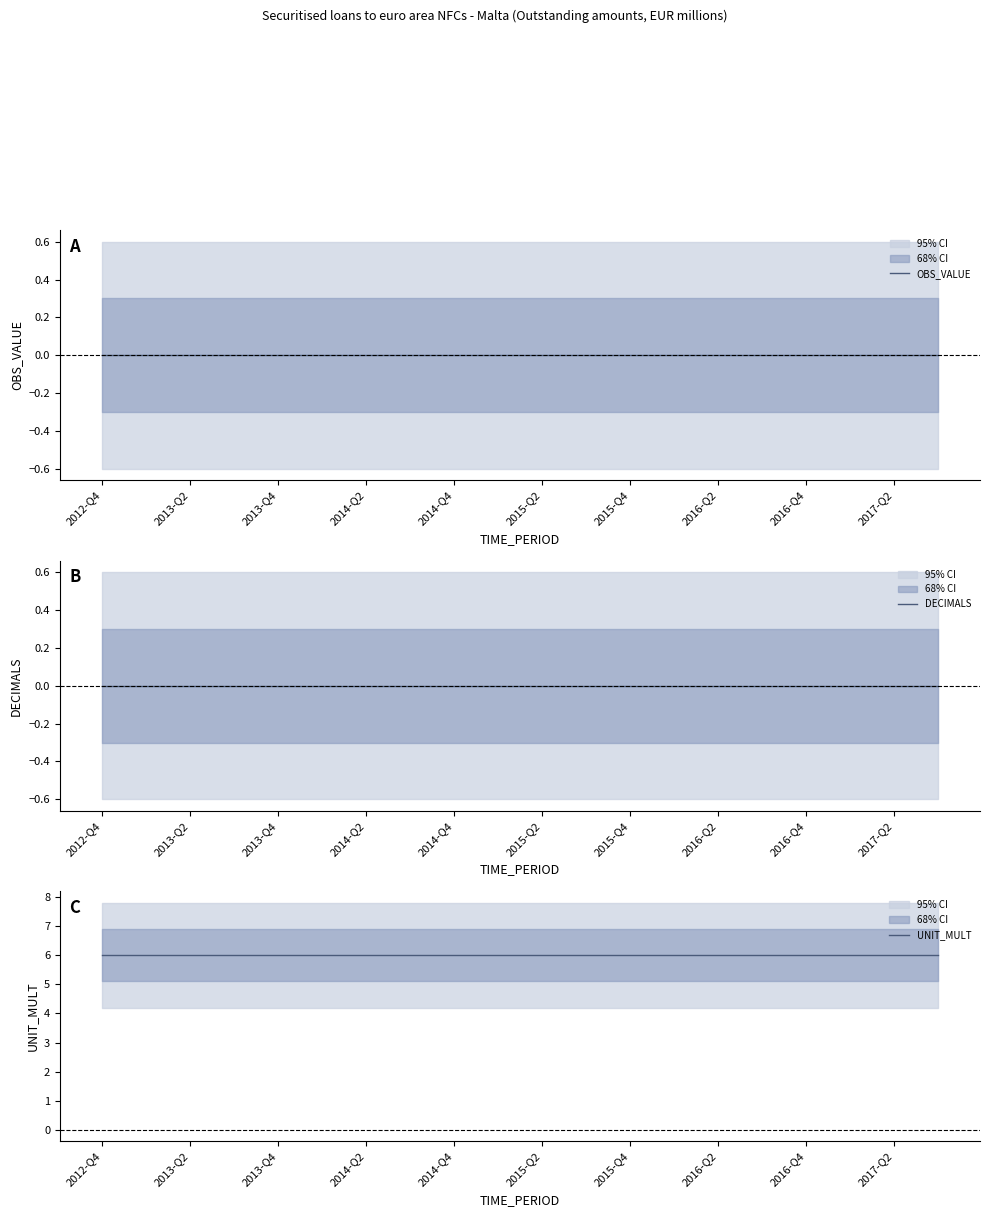

What are all the series names shown in the legend?

OBS_VALUE, DECIMALS, UNIT_MULT